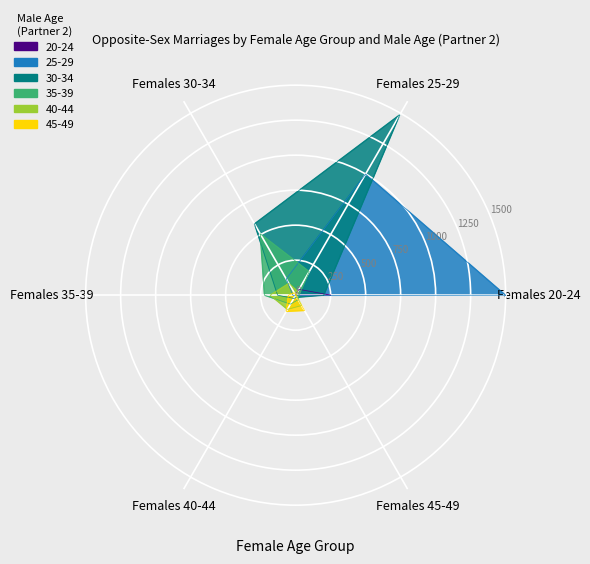

The value of 45-49 at Females 25-29 is 4. True or false?

True